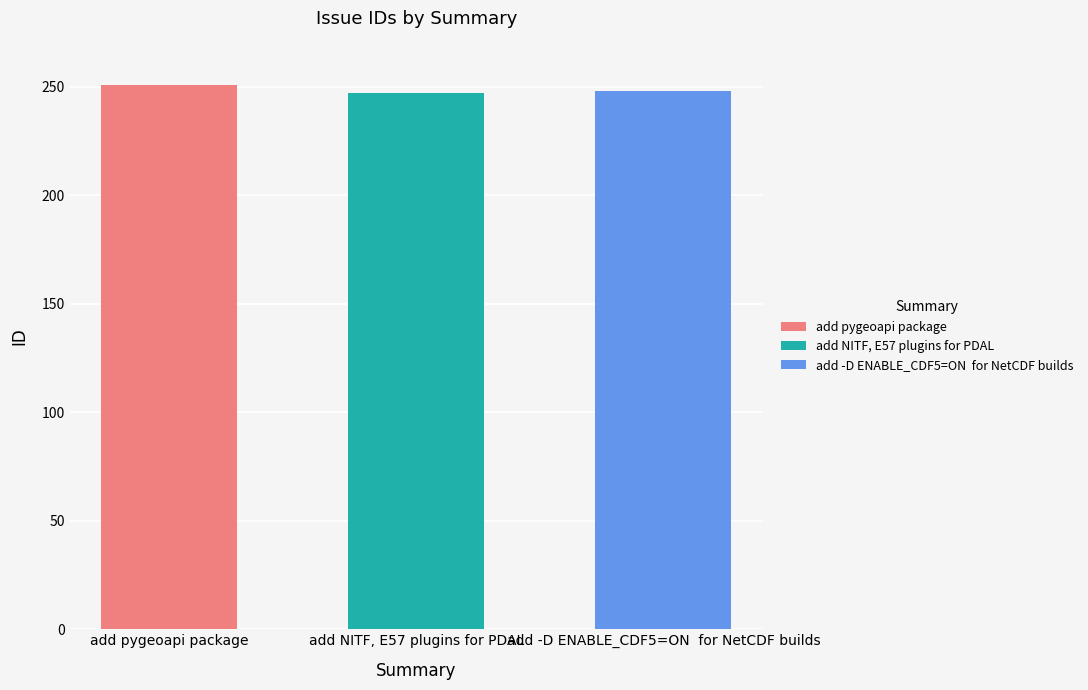

Where is the data nearest to the value 249?

add -D ENABLE_CDF5=ON  for NetCDF builds